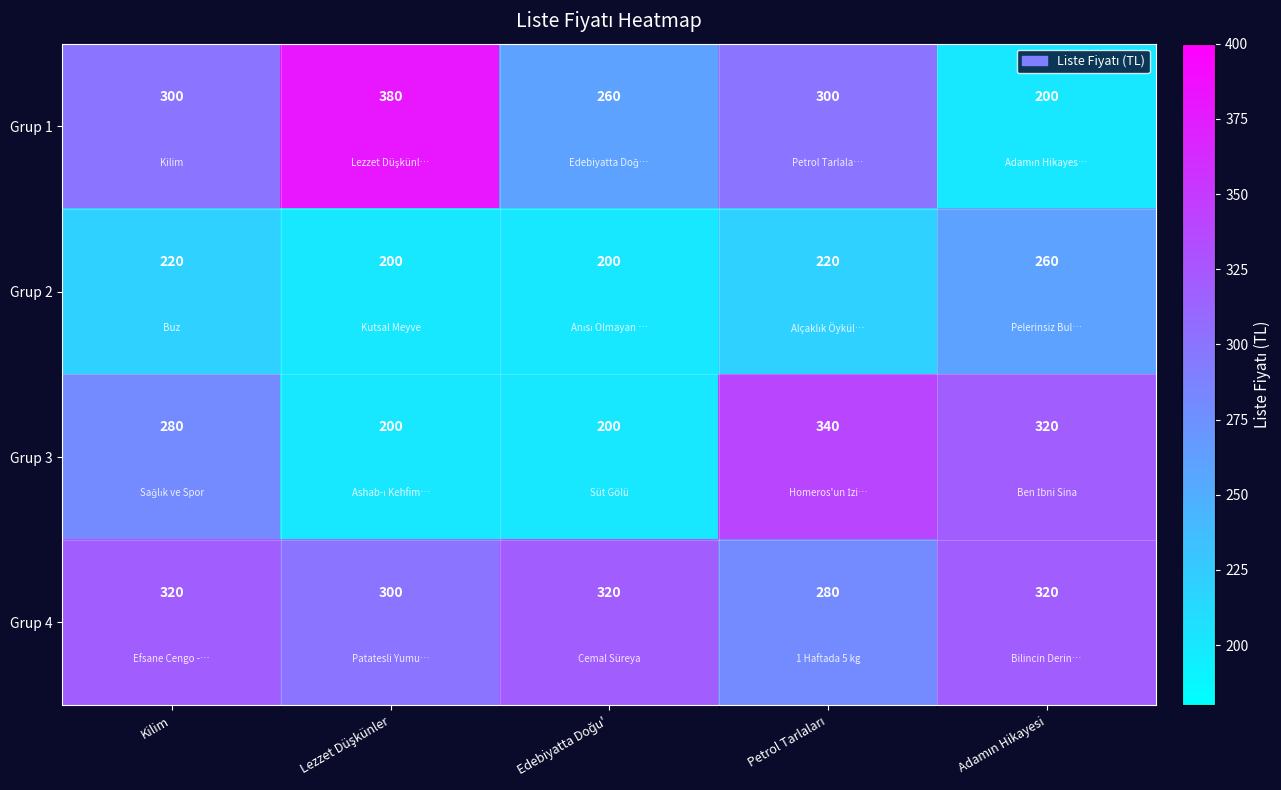

What is the average value of the Grup 4 series?

308